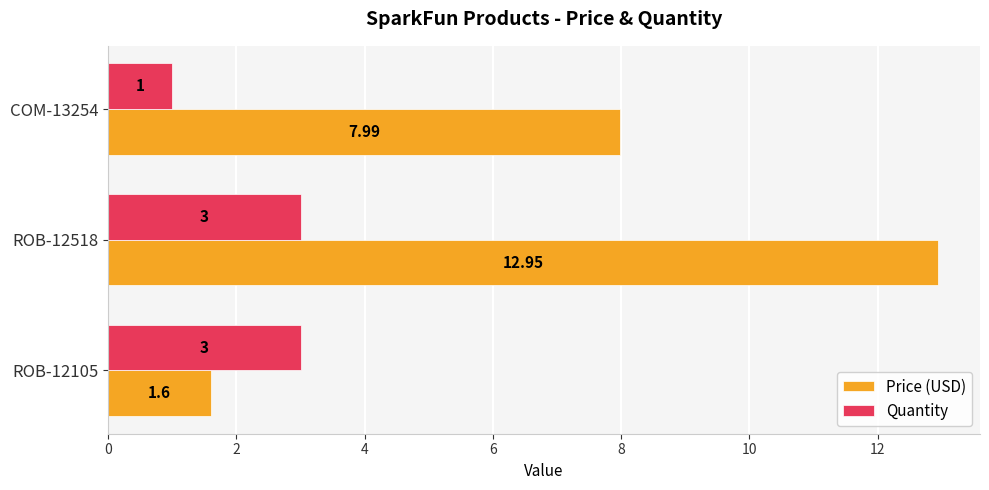

At which label does Price (USD) reach its peak?

ROB-12518